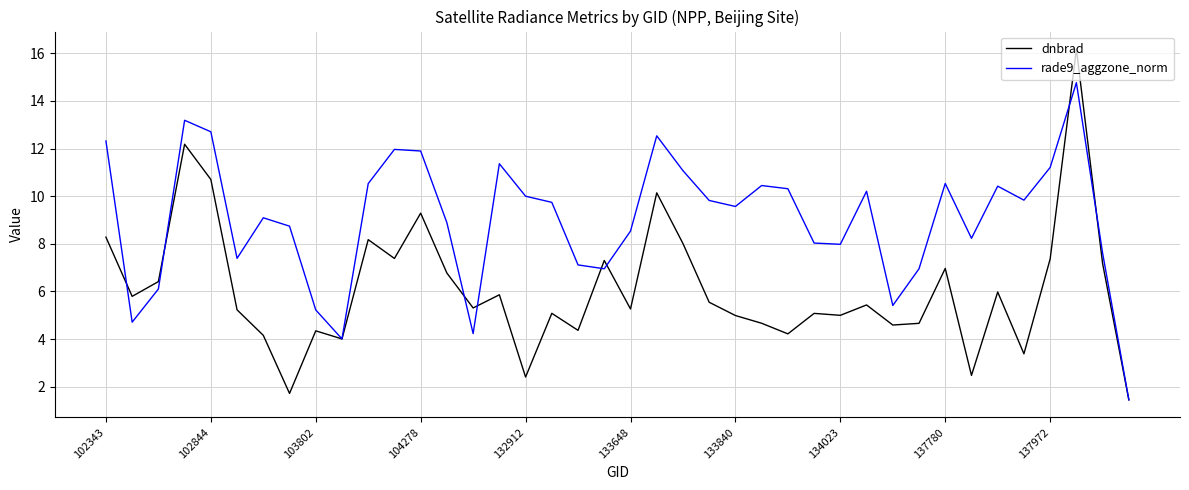

Rank the series by their average value, from highest to lowest.

rade9_aggzone_norm, dnbrad